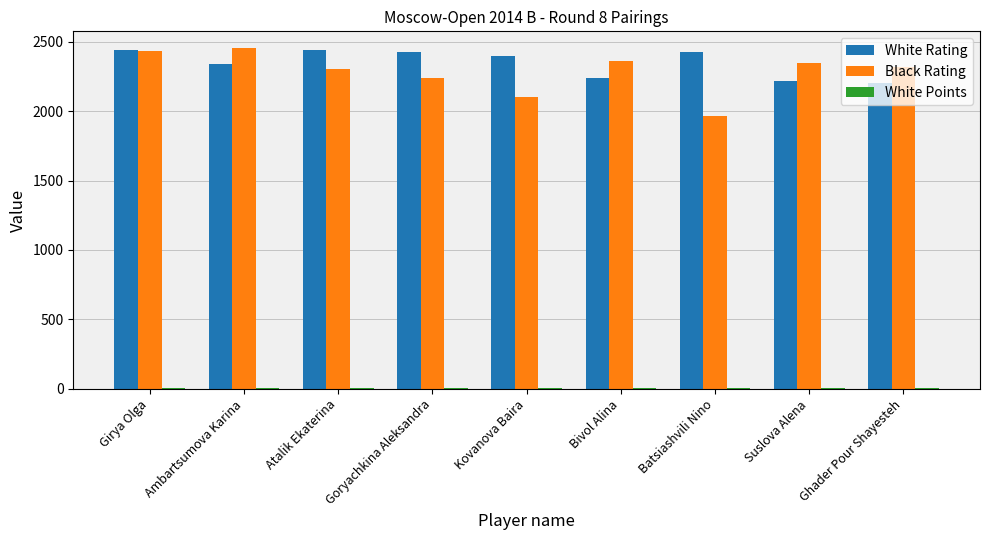

Is it true that Black Rating equals 2319.0 at Ghader Pour Shayesteh?

True